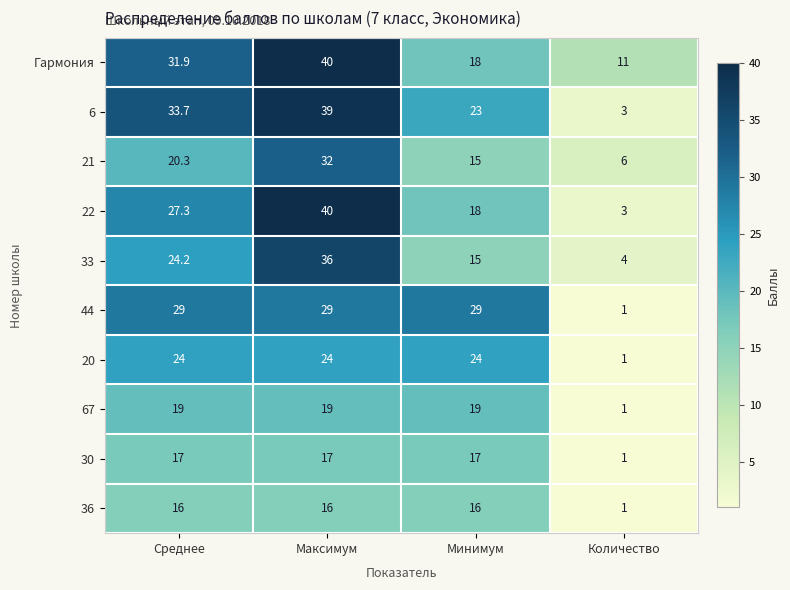

What is the difference between the 44 values at Максимум and Количество?

28.0